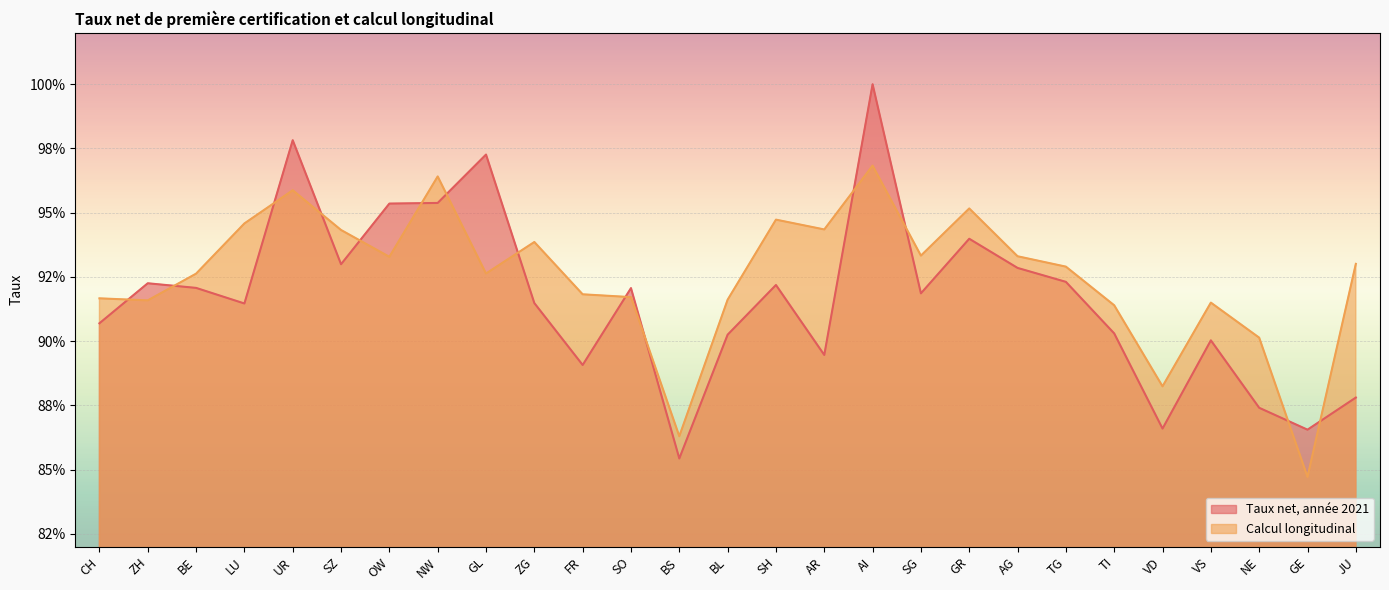

What is the label of the 17th point from the left?

AI